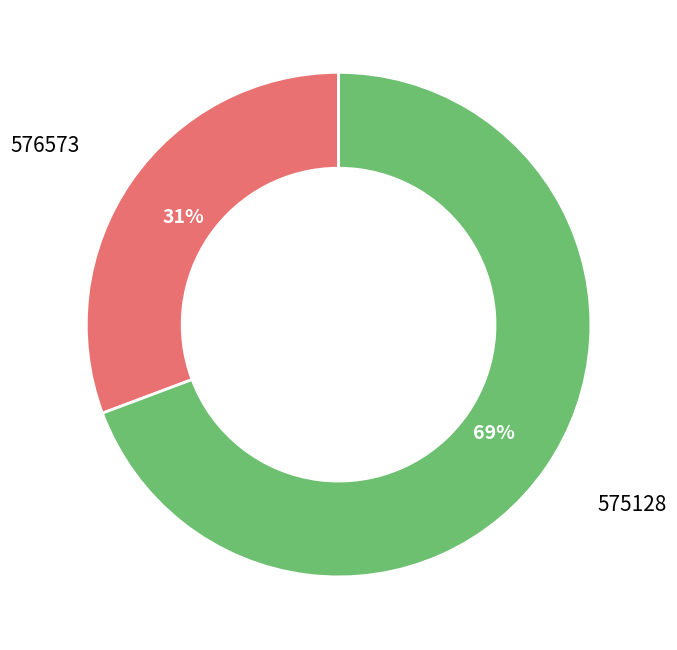

To the nearest percent, what is the average slice percentage?

50%